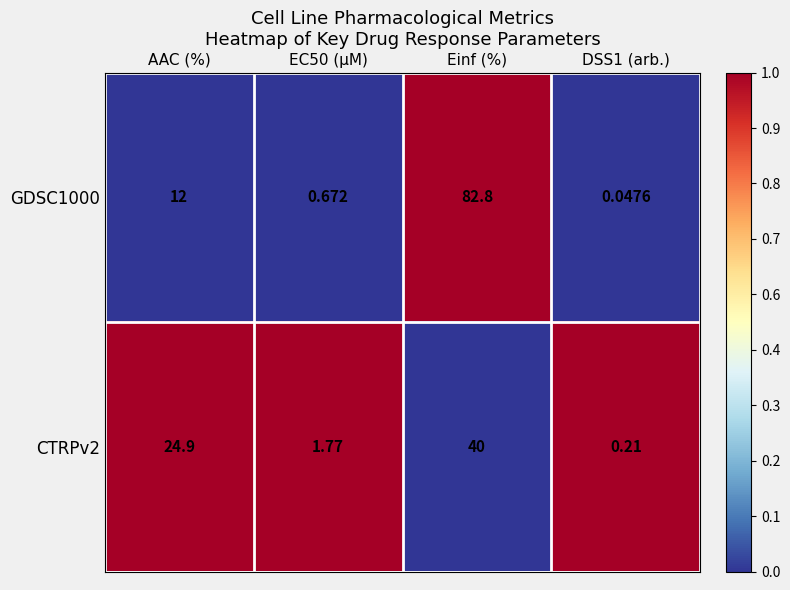

At which label does GDSC1000 reach its peak?

Einf (%)